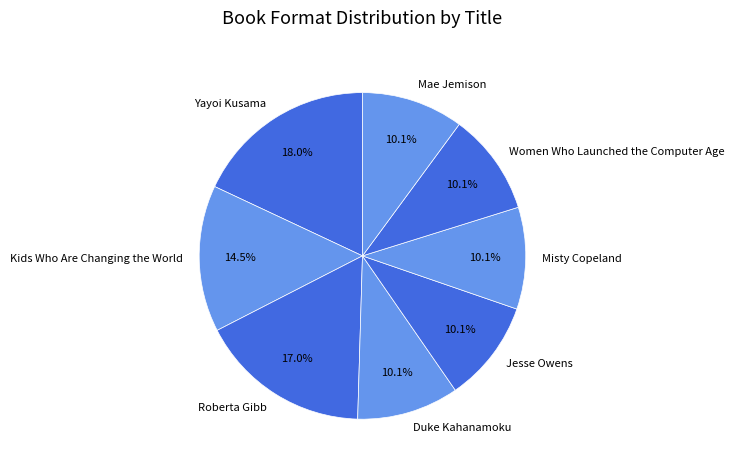

To the nearest percent, what percentage of the pie is Yayoi Kusama?

18%